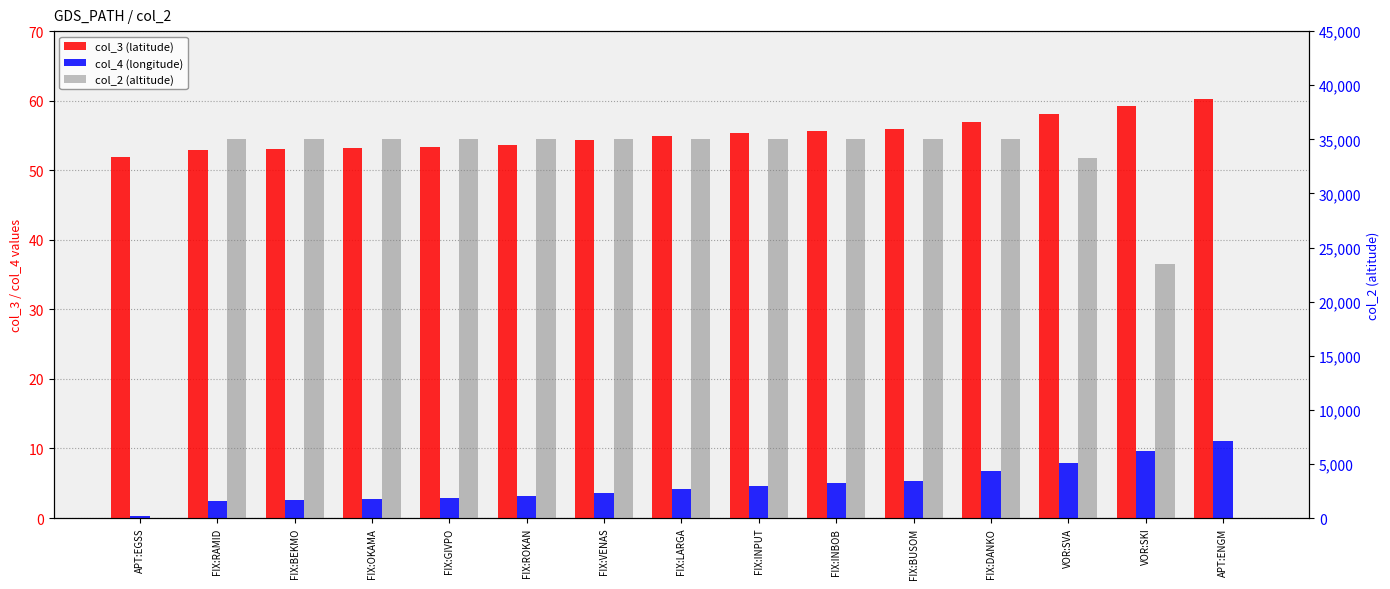

At which label does col_4 (longitude) first exceed 4?

FIX:LARGA